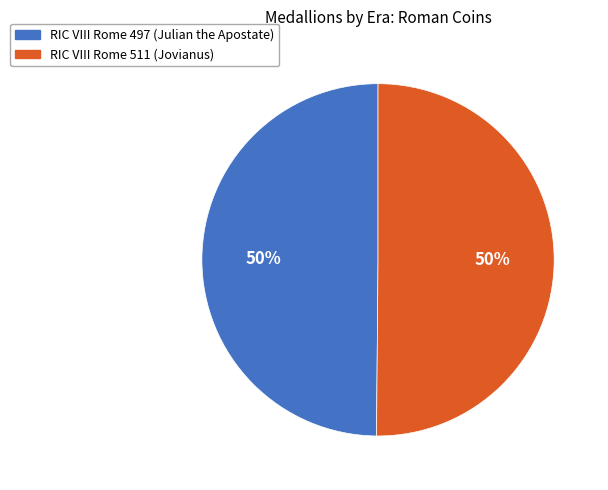

To the nearest percent, what is the average slice percentage?

50%